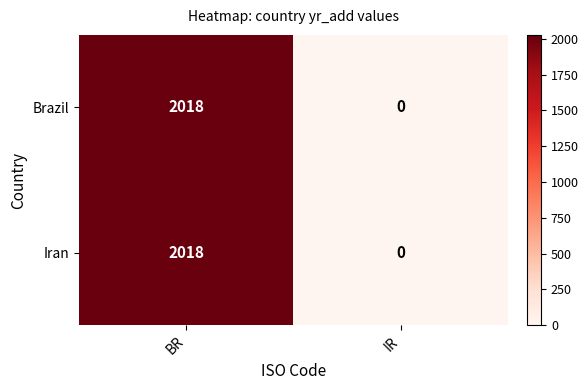

What is the difference between the maximum and minimum values in the Iran series?

2018